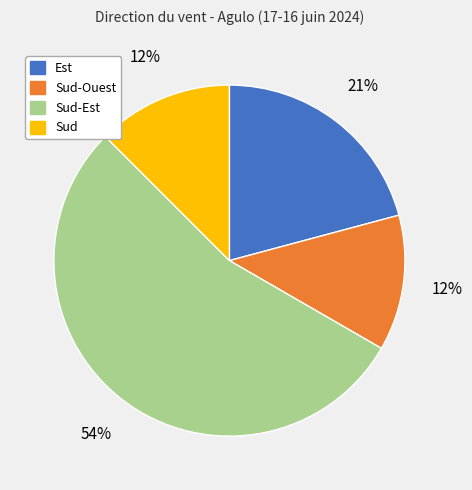

To the nearest percent, what is the average slice percentage?

25%